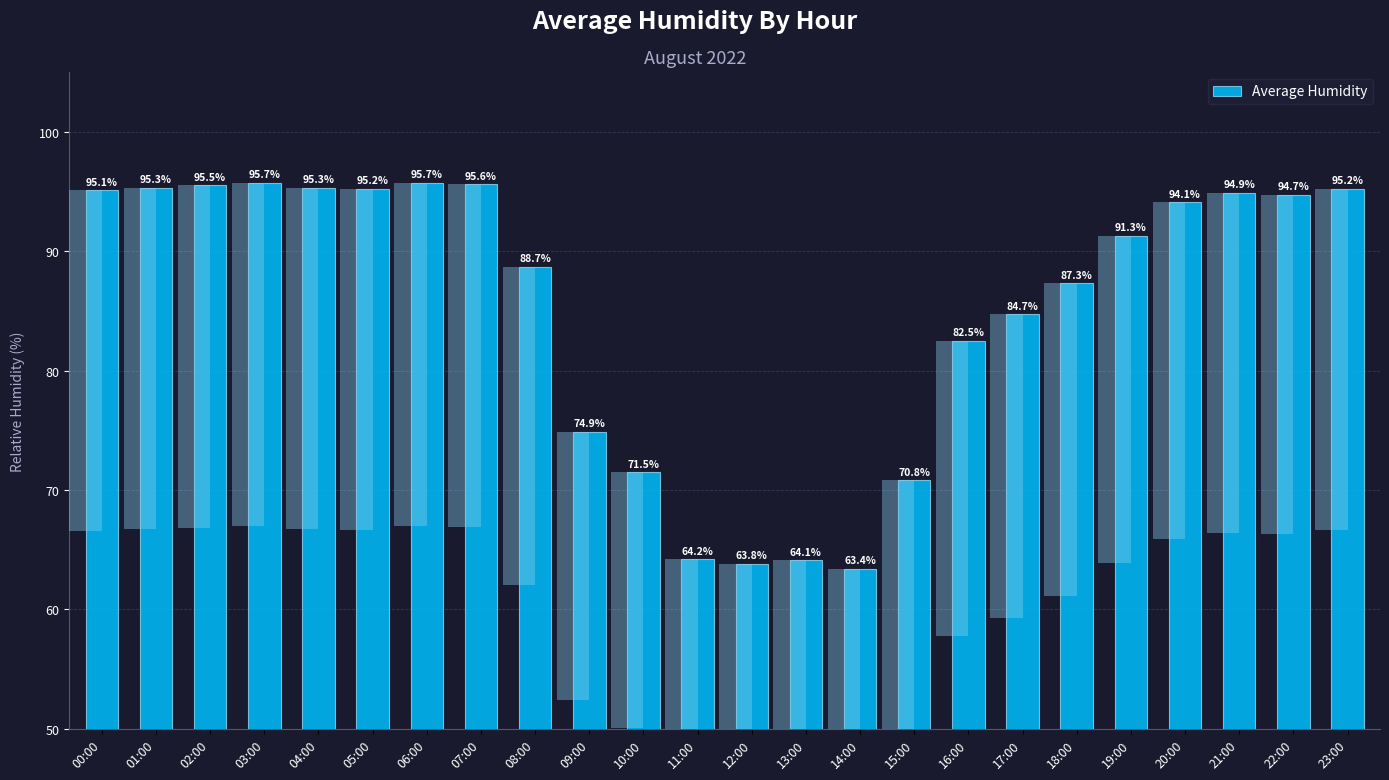

At which category does the chart reach its peak across all series?

03:00